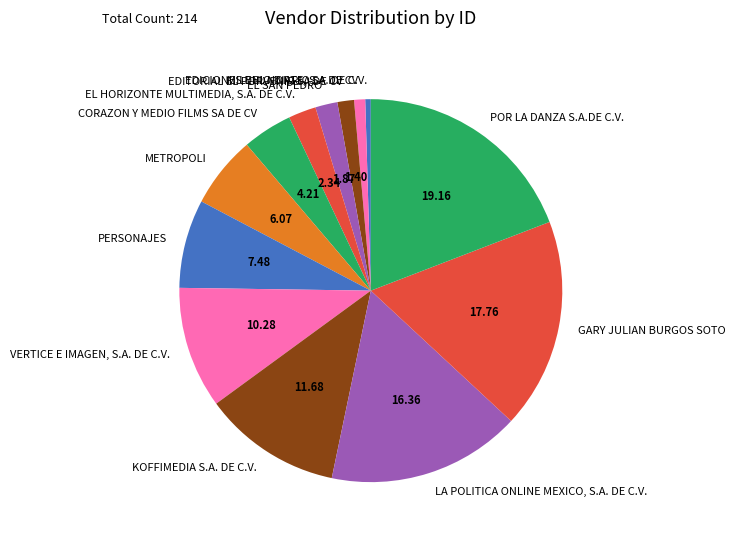

The MILENIO DIARIO SA DE CV slice represents 1% of the pie. True or false?

True